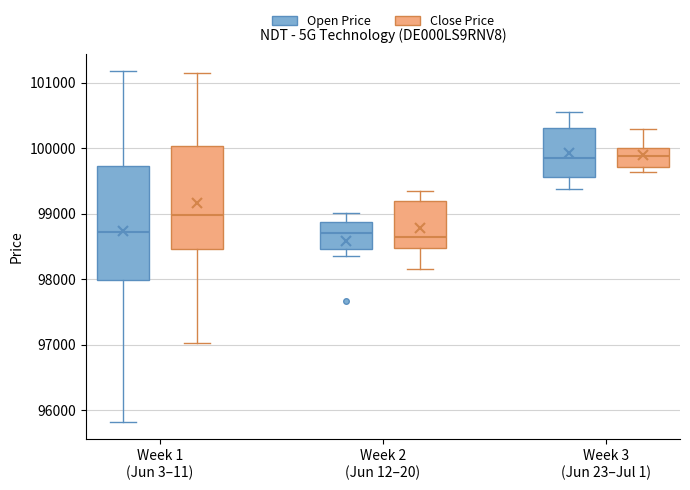

Which box is the tallest, from its lower edge to its upper edge?

Week 1 (Jun 3–11) (Open Price)